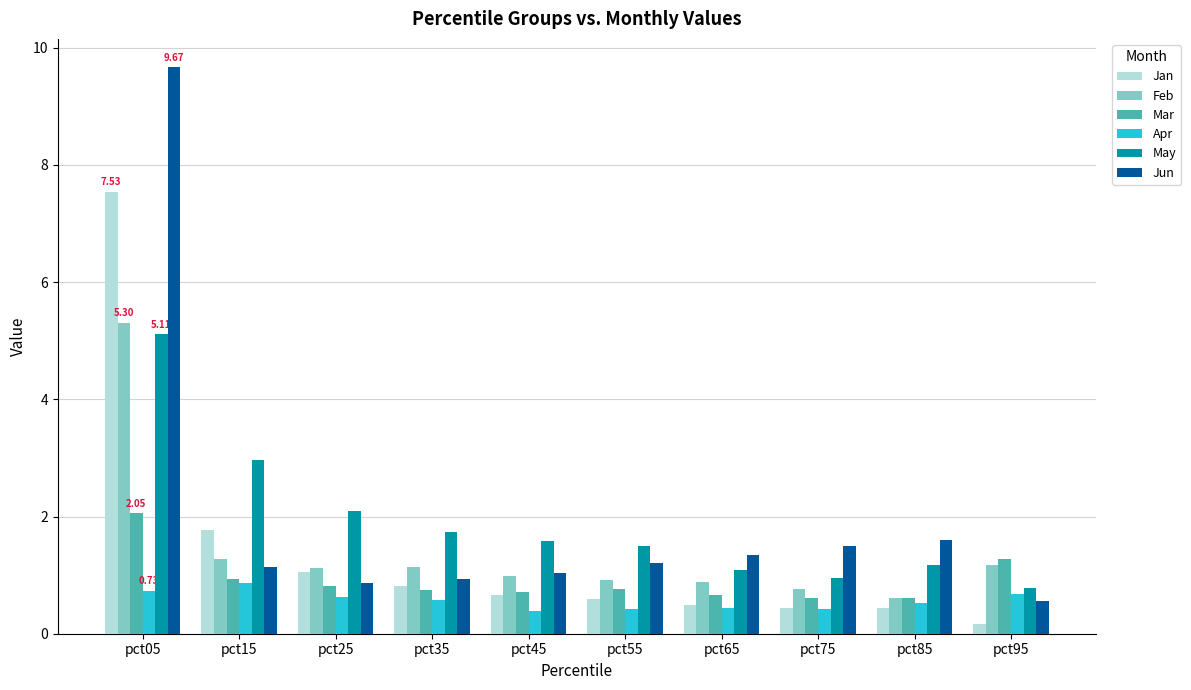

What is the spread (max minus min) of values at pct35?

1.2